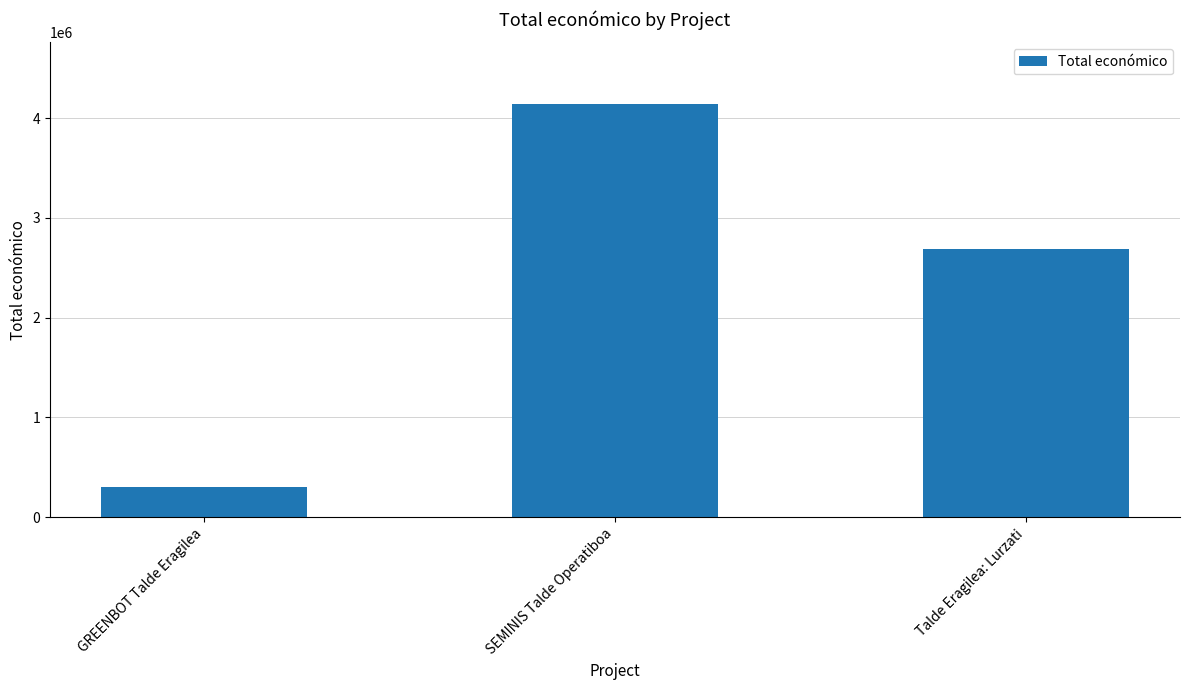

How many values are between 299900 and 4139393?

3